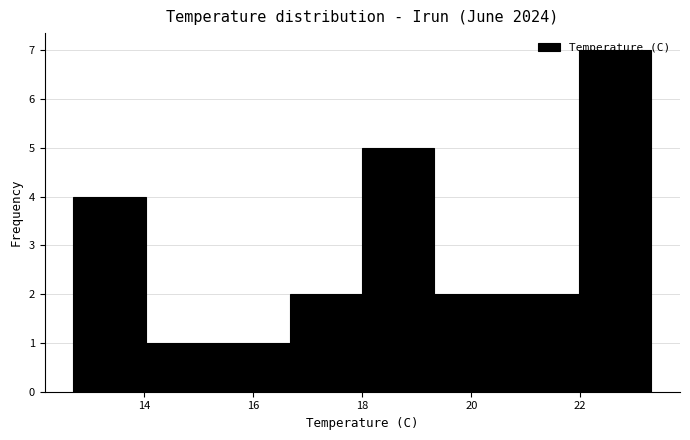

How tall is the bar that spans 15.4 to 16.6 on the x-axis? Neither the bar edges nor the heights are printed on the chart, so give them approximately, as read against the axes.

1